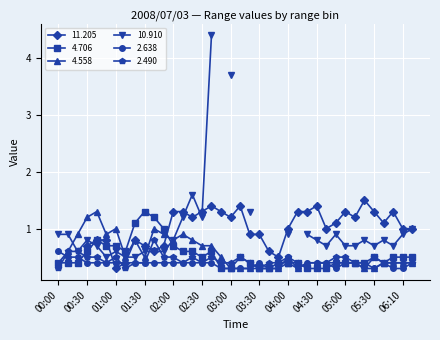

What is the lowest value of the 2.638 series?

0.3